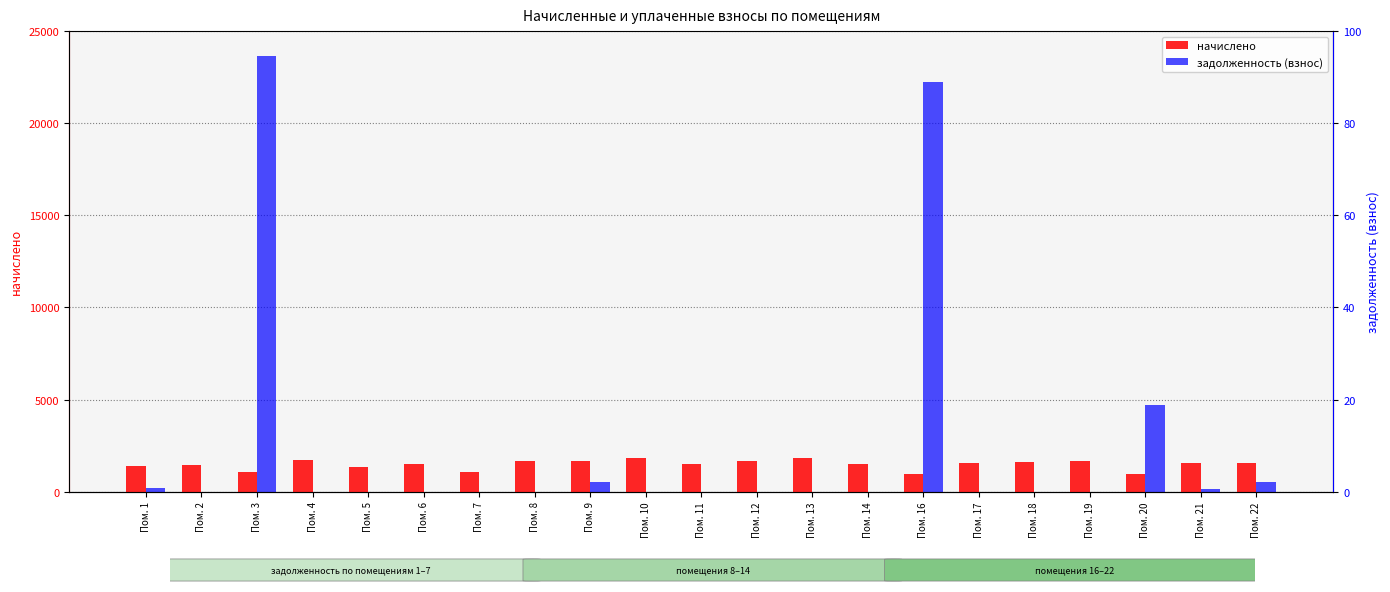

Is the value of начислено at Пом. 21 greater than the value of задолженность (взнос) at Пом. 13?

Yes